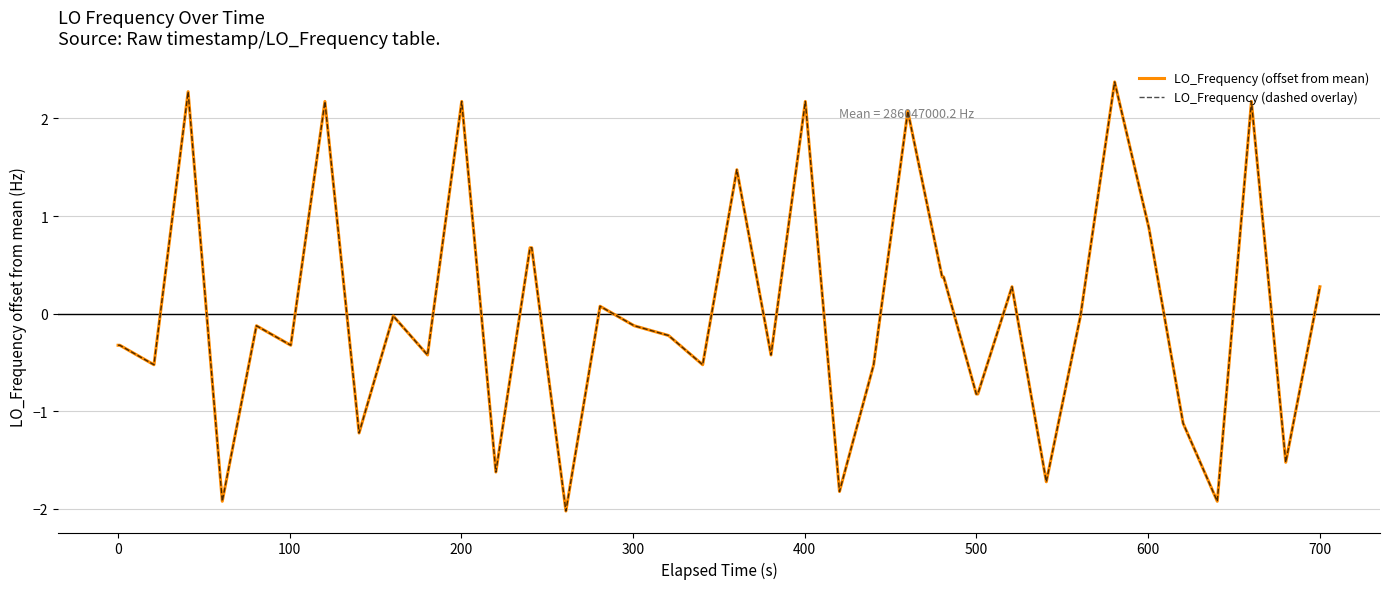

Reading left to right, what are all the values shown in this chart?

LO_Frequency (offset from mean): -0.3	-0.3	-0.5	2.3	-1.9	-0.1	-0.3	2.2	-1.2	-0.0	-0.4	2.2	-1.6	0.7	0.7	-2.0	0.1	-0.1	-0.2	-0.5	1.5	-0.4	2.2	-1.8	-0.5	2.1	0.4	0.4	-0.8	-0.8	0.3	-1.7	-0.0	2.4	0.9	-1.1	-1.9	2.2	-1.5	0.3
LO_Frequency (dashed overlay): -0.3	-0.3	-0.5	2.3	-1.9	-0.1	-0.3	2.2	-1.2	-0.0	-0.4	2.2	-1.6	0.7	0.7	-2.0	0.1	-0.1	-0.2	-0.5	1.5	-0.4	2.2	-1.8	-0.5	2.1	0.4	0.4	-0.8	-0.8	0.3	-1.7	-0.0	2.4	0.9	-1.1	-1.9	2.2	-1.5	0.3